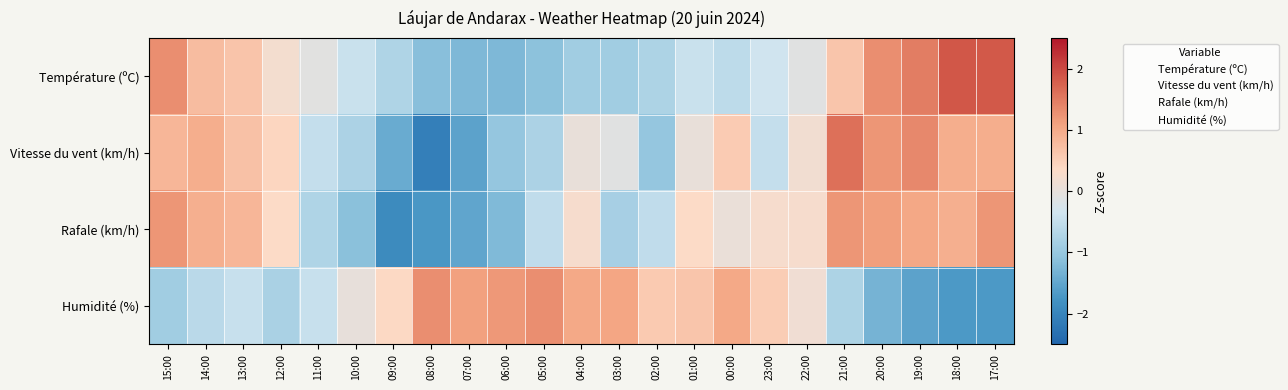

What is the difference between the highest and lowest values at 10:00?

1.1